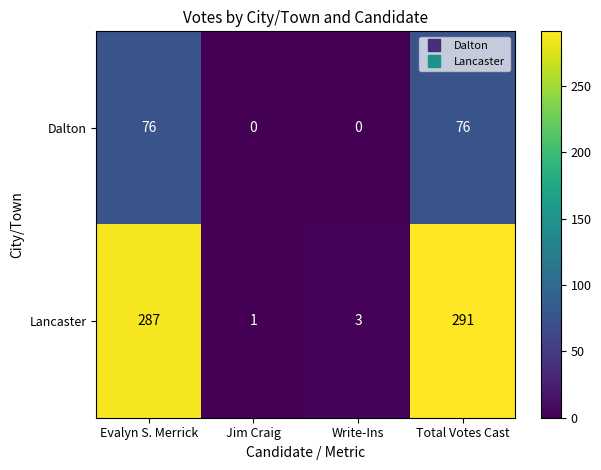

List the series in order of their overall mean, lowest first.

Dalton, Lancaster